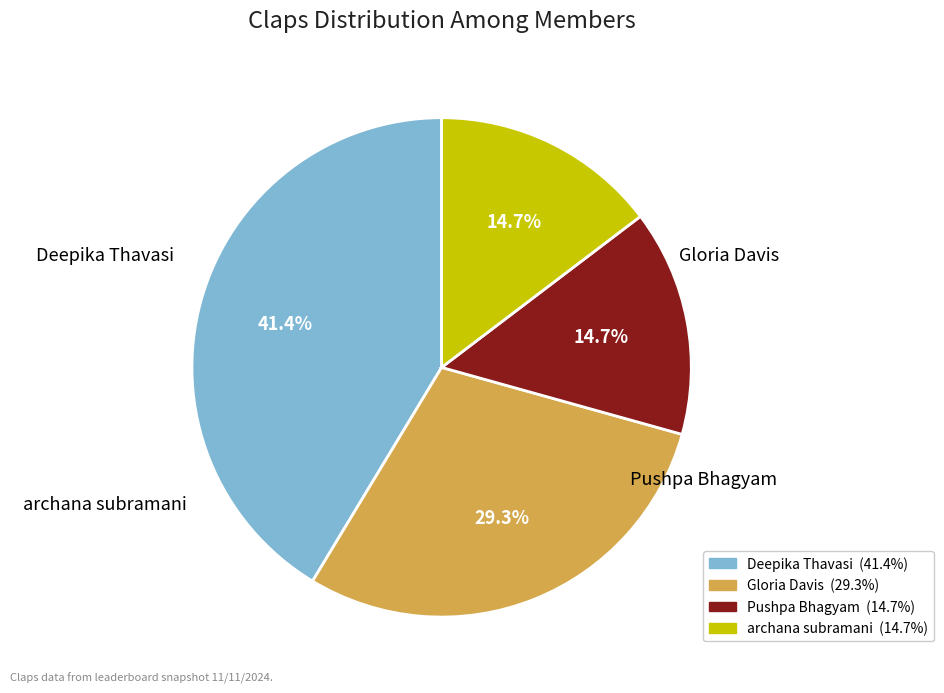

Count the number of slices in the pie.

4